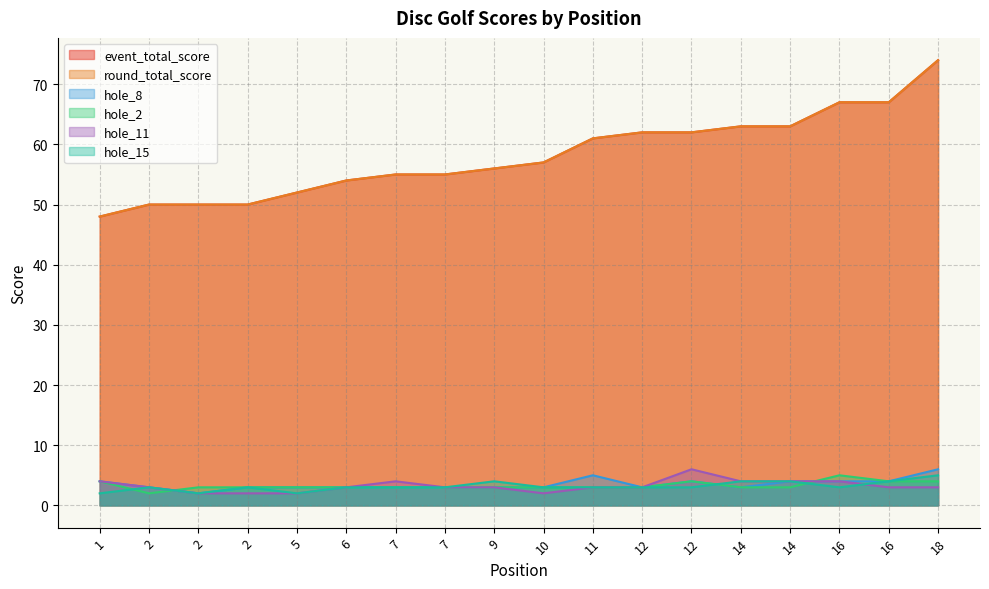

Which series has the widest spread of values?

event_total_score